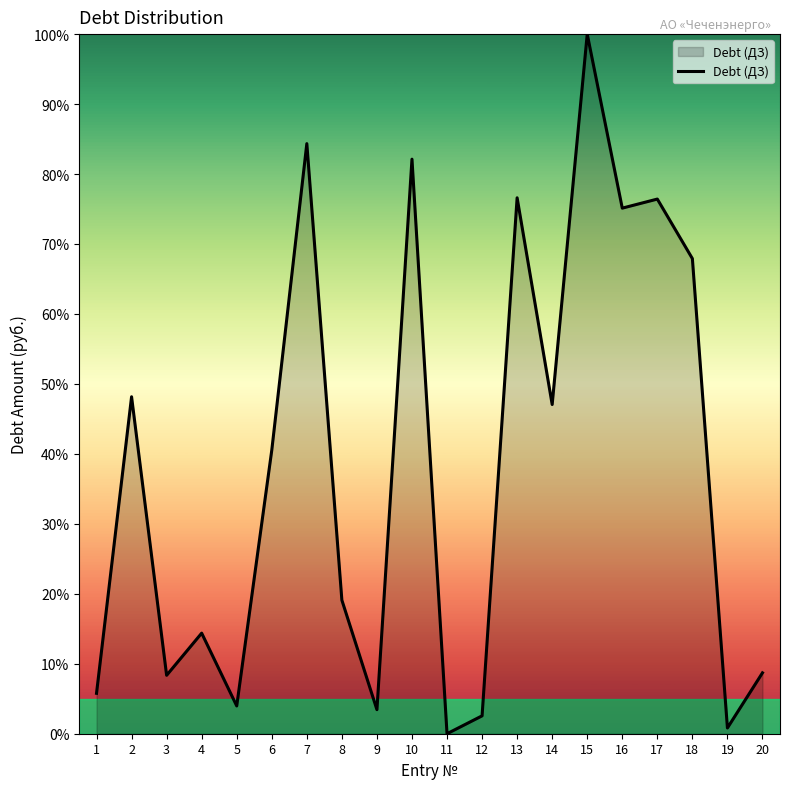

Count the number of data series in this chart.

1